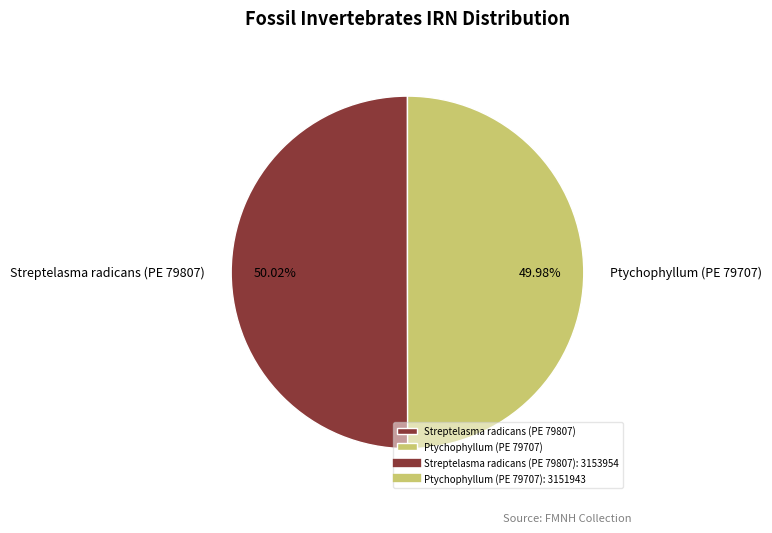

Is there any slice that represents more than half of the pie?

Yes